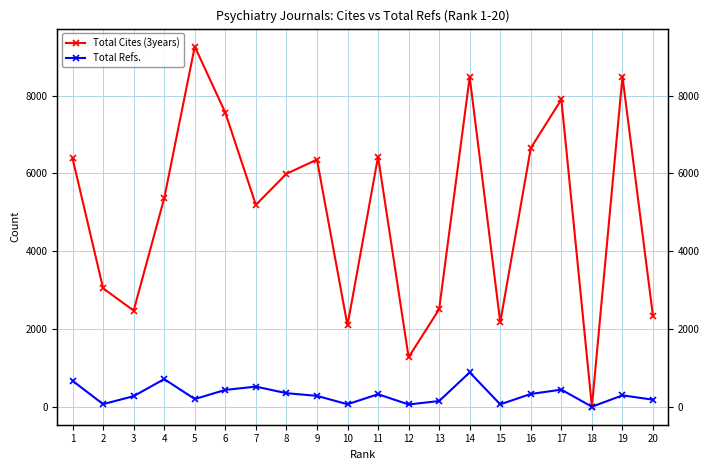

True or false: Total Cites (3years) and Total Refs. intersect in this chart.

False